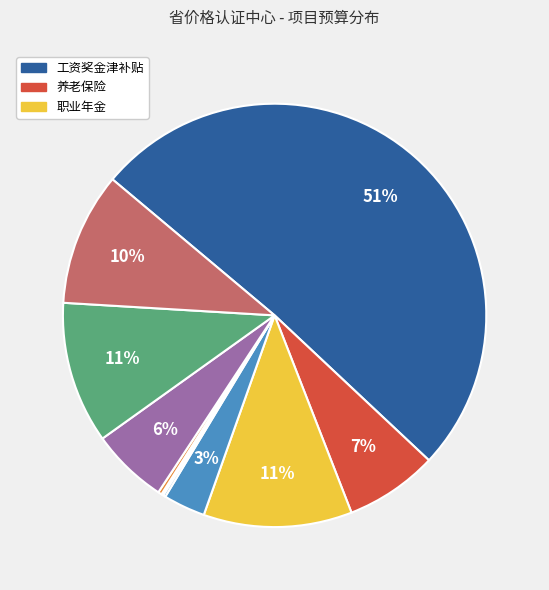

To the nearest percent, what is the average slice percentage?

10%